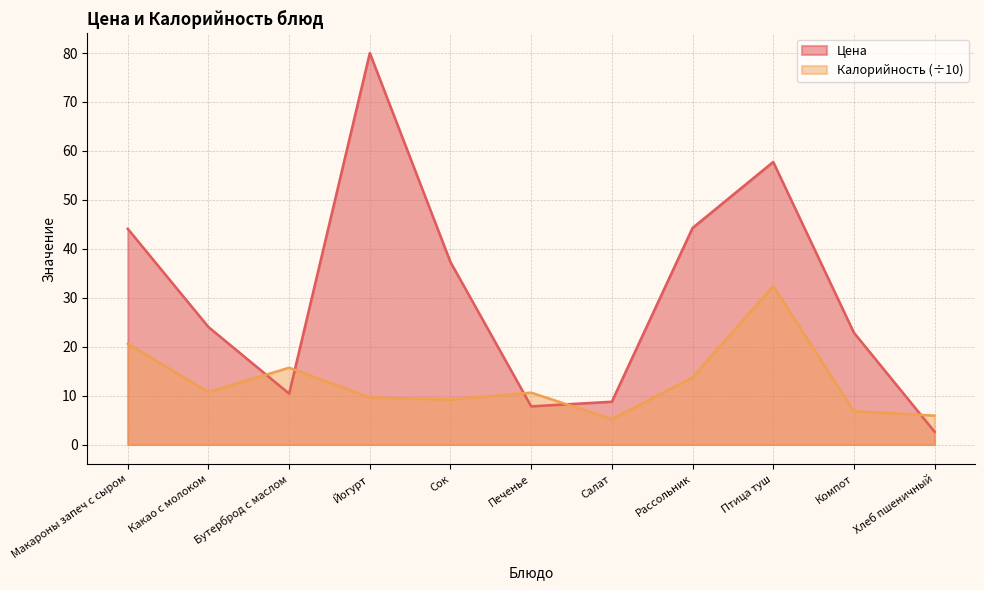

At how many categories does at least one series exceed 78?

1